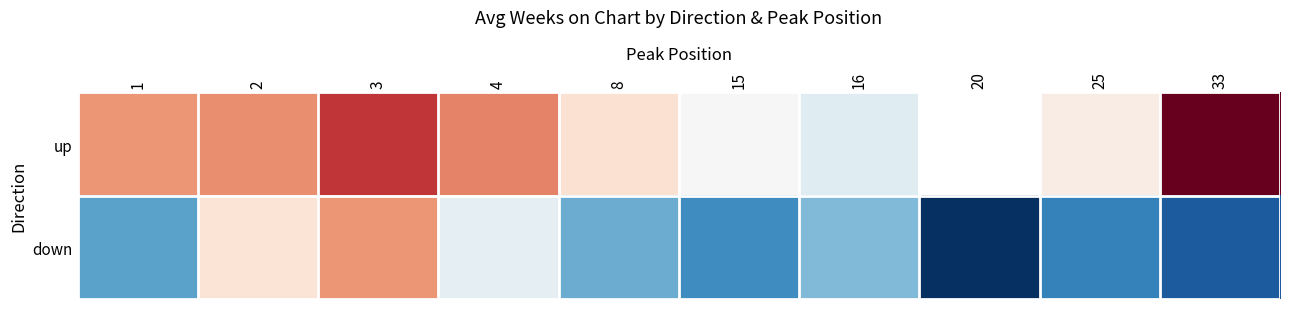

At how many categories does at least one series exceed 32?

6